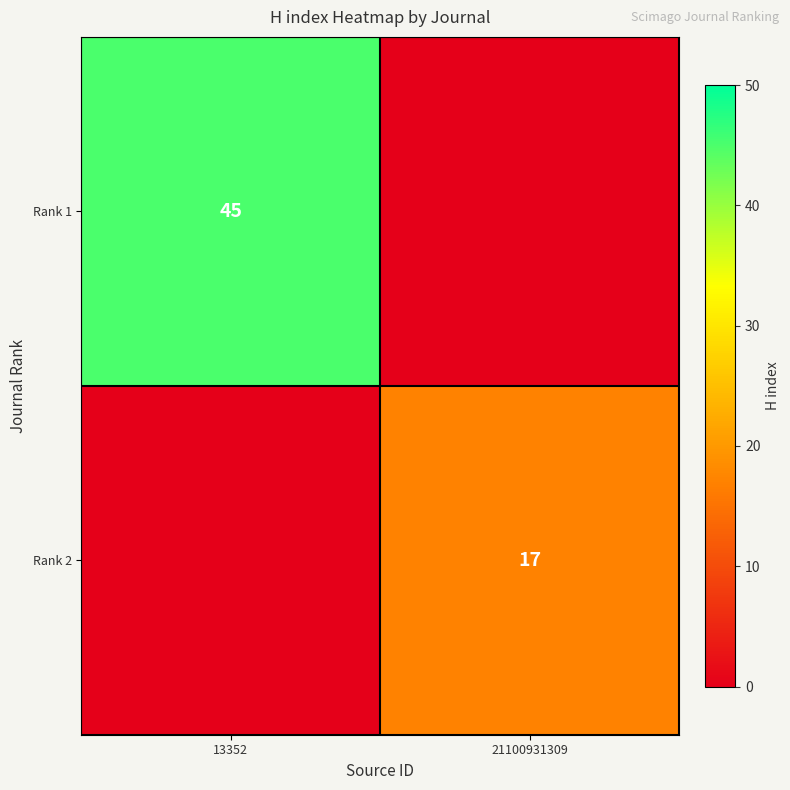

Is it true that Rank 1 equals 45 at 13352?

True